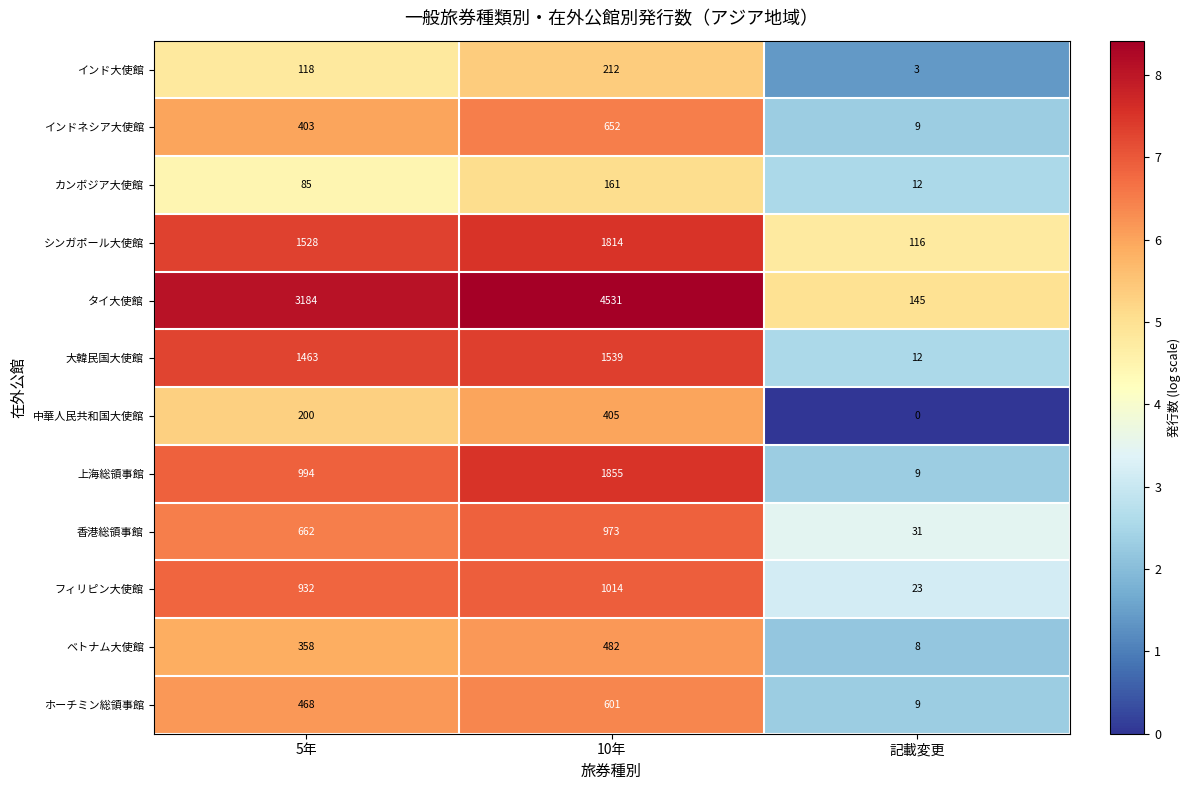

Which category has the highest value across all series?

10年